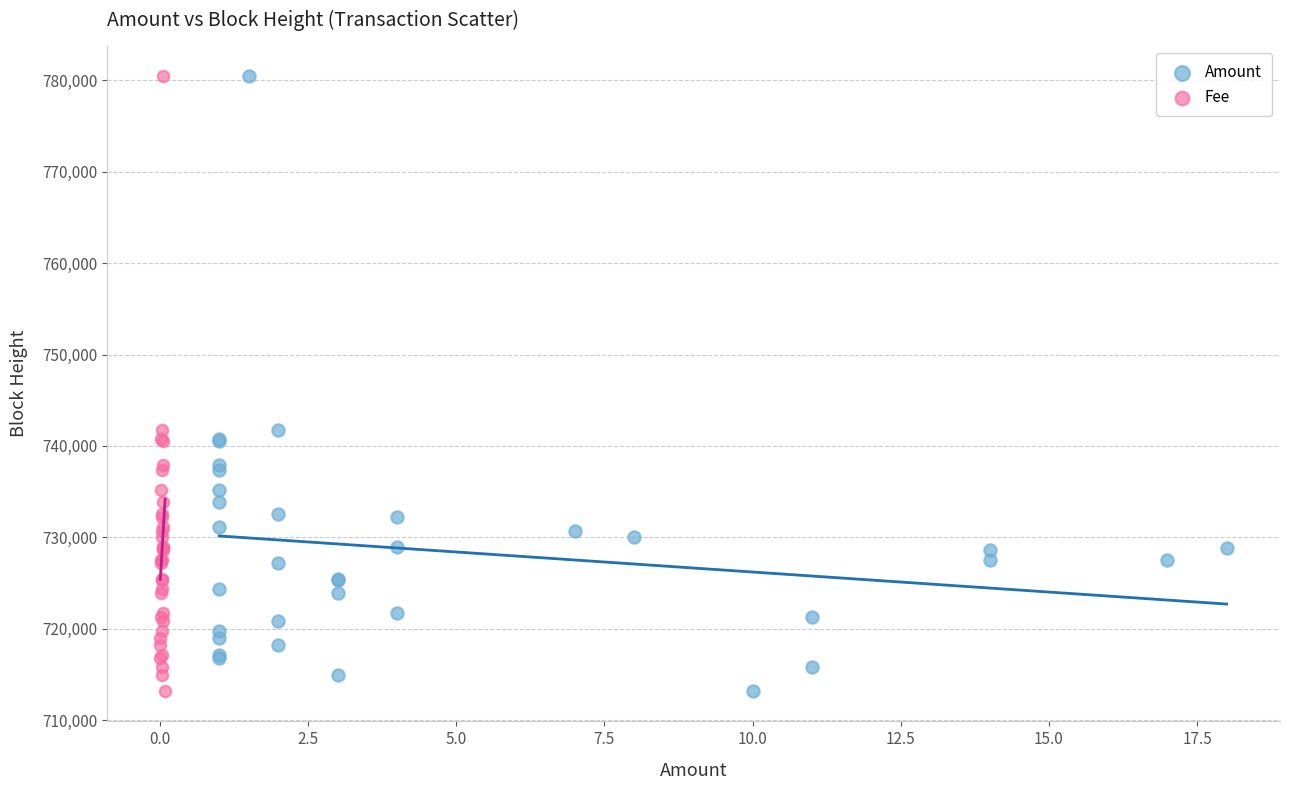

What are all the series names shown in the legend?

Amount, Fee